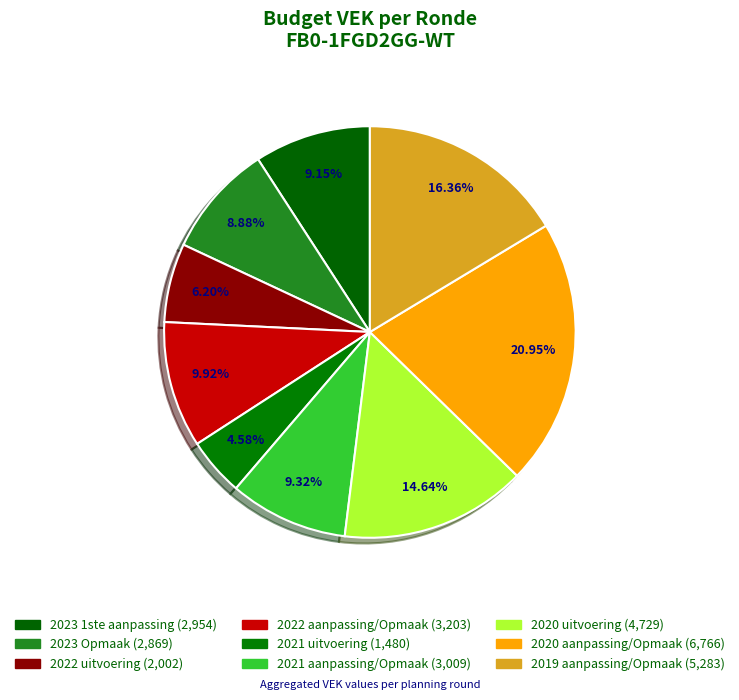

What is the ratio of the value at 2023 1ste aanpassing to the value at 2020 aanpassing/Opmaak?

0.4